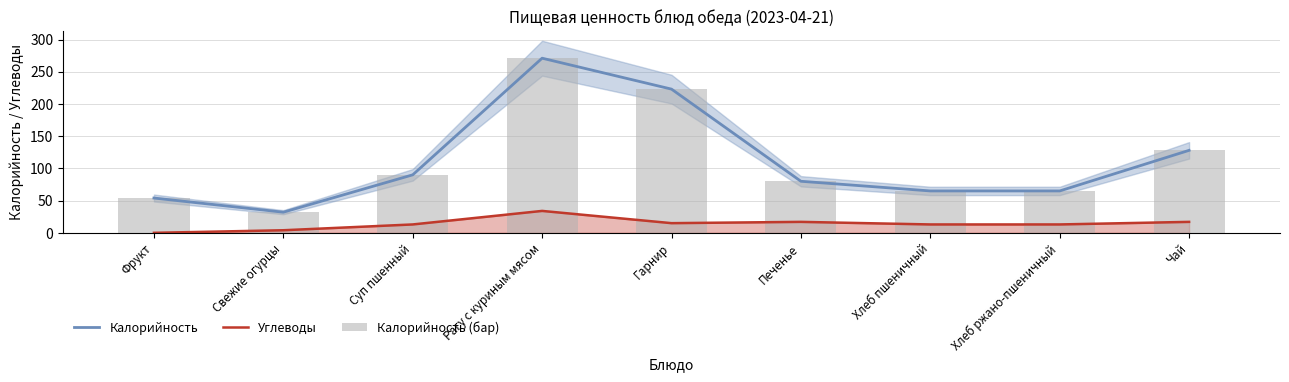

Does the chart contain stacked bars?

No